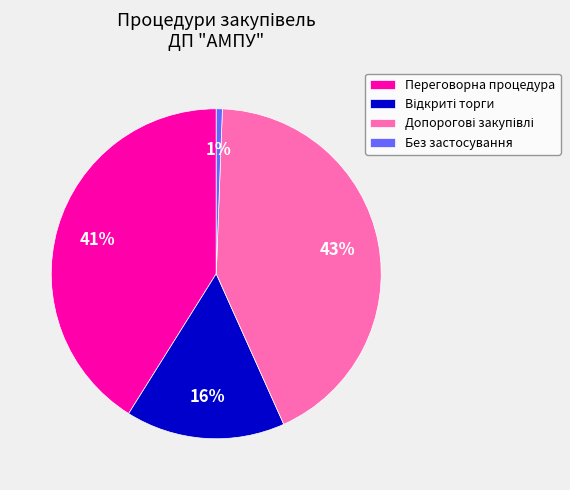

To the nearest percent, what percentage of the pie is Переговорна процедура?

41%